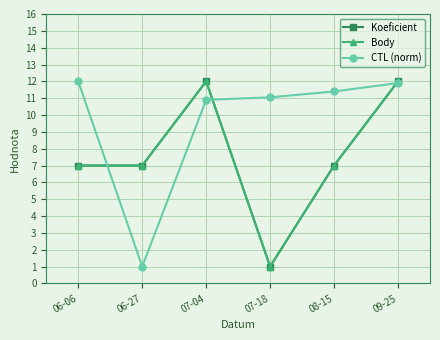

True or false: Koeficient and CTL (norm) intersect in this chart.

True